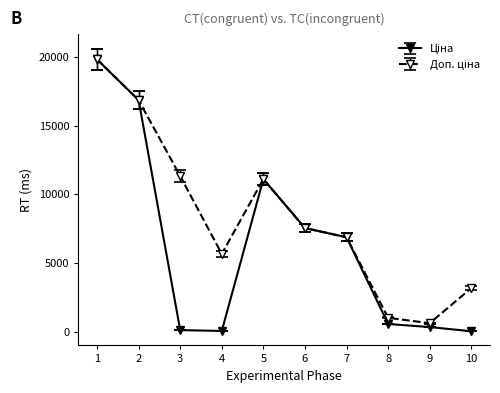

What is the maximum value shown in the chart?

19831.1